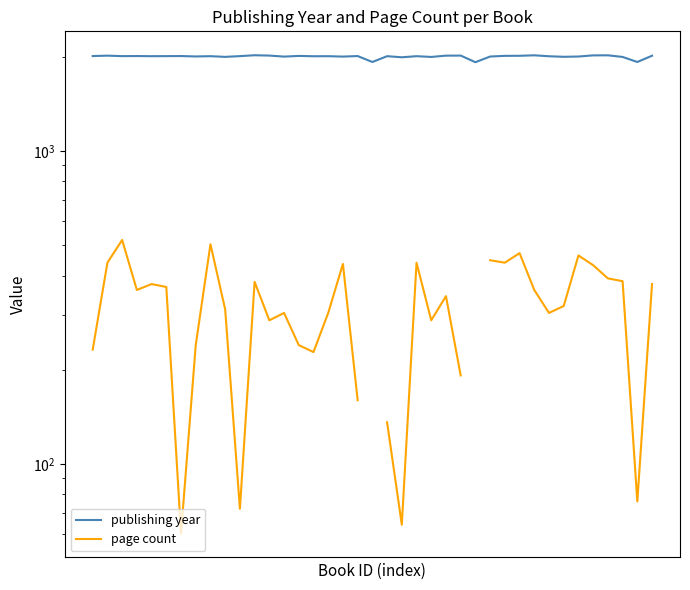

What is the minimum value for page count?

60.0